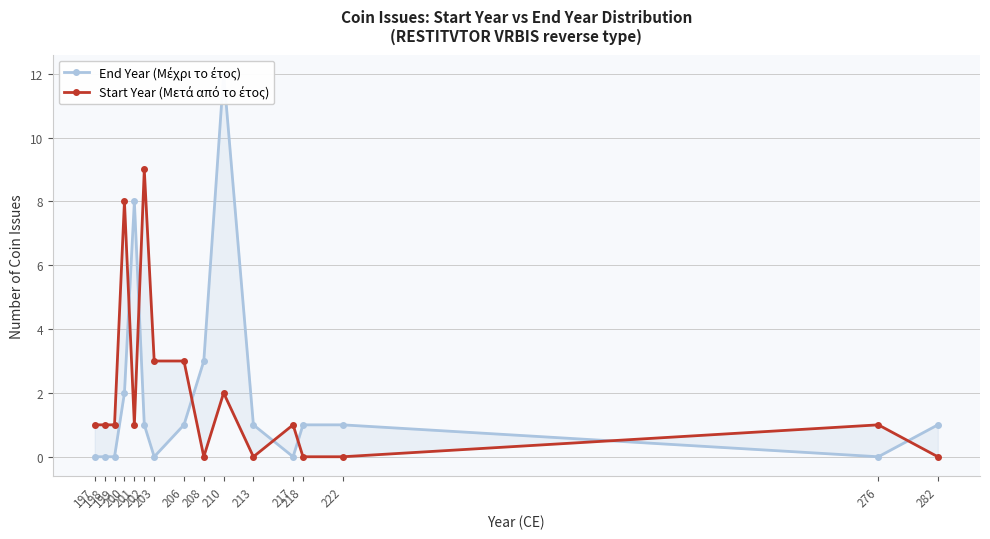

What is the difference between the Start Year (Μετά από το έτος) values at 222 and 203?

3